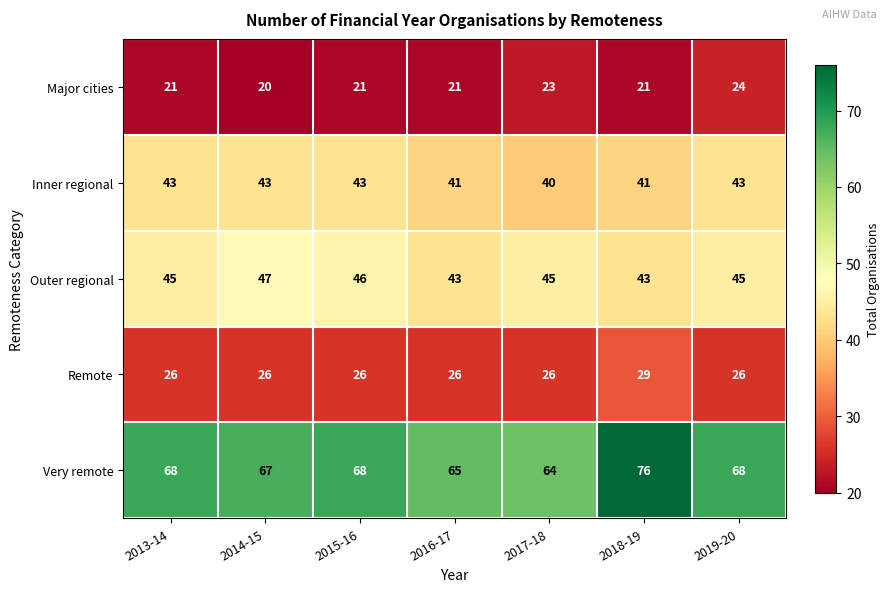

What is the difference between the maximum and minimum values in the Remote series?

3